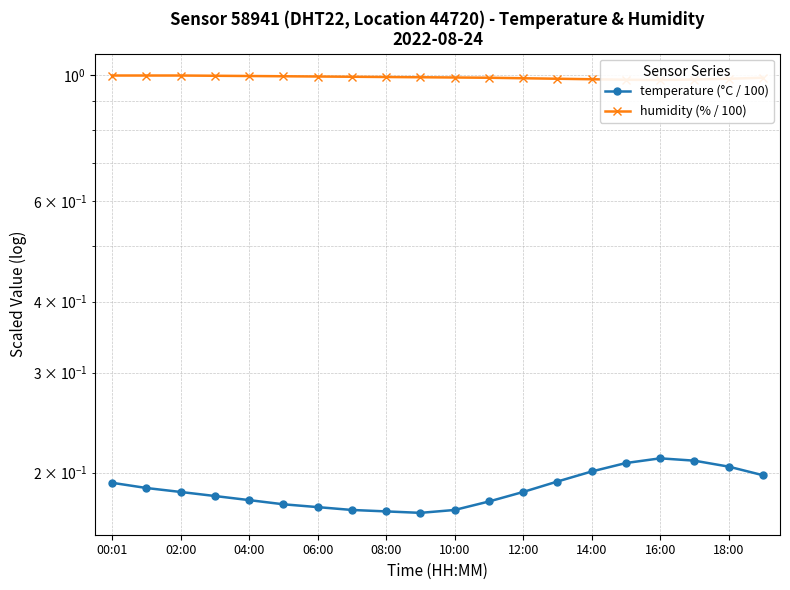

What is the sum of the temperature (°C / 100) values at 00:01 and 04:00?

0.4